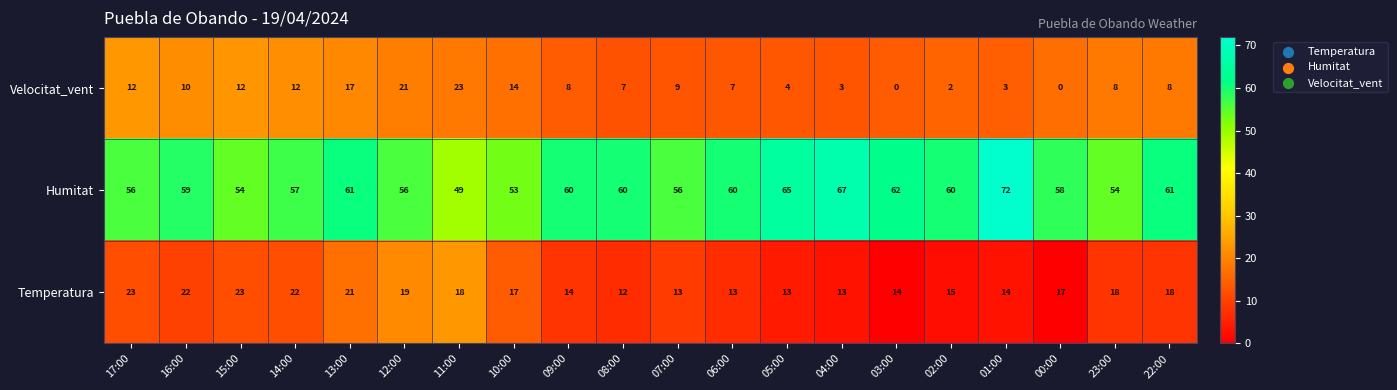

The value of Humitat at 04:00 is 116. True or false?

False